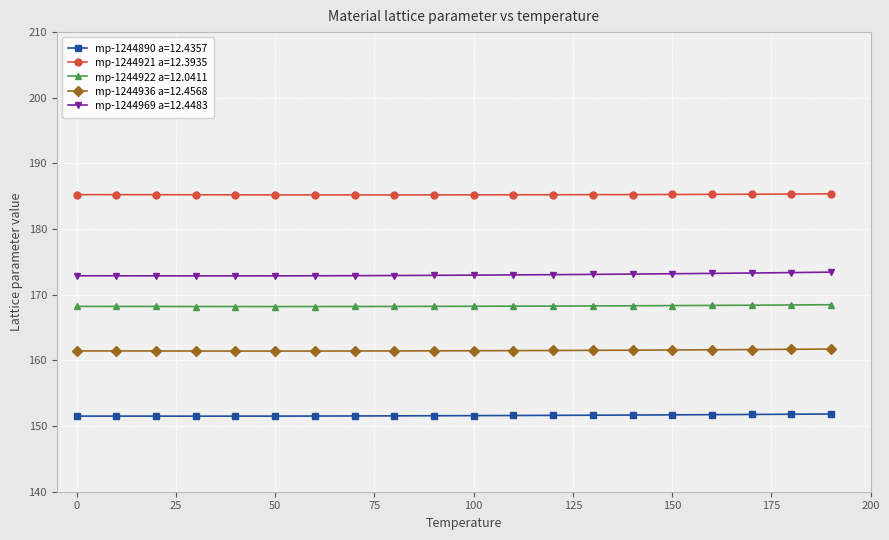

What is the maximum value shown in the chart?

185.4